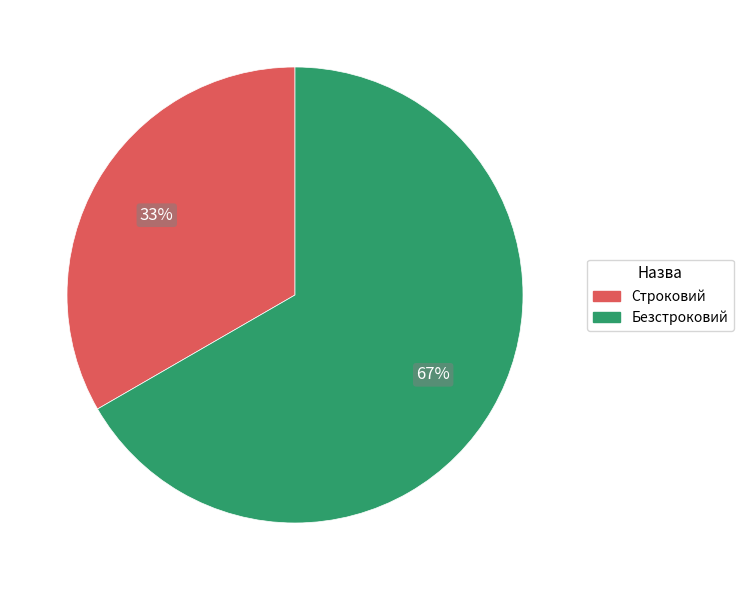

Does any single category account for the majority?

Yes